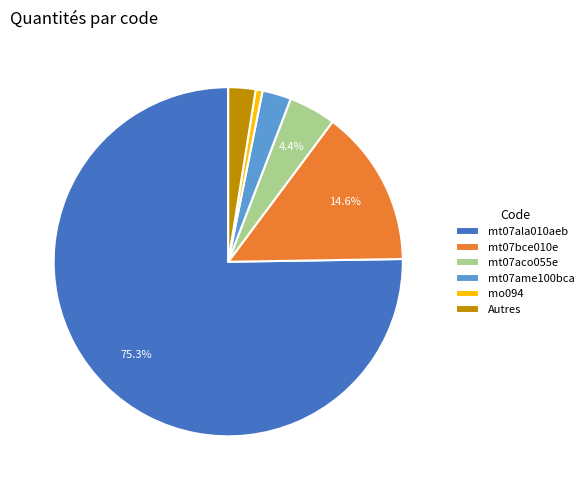

How many slices are in this pie chart?

6